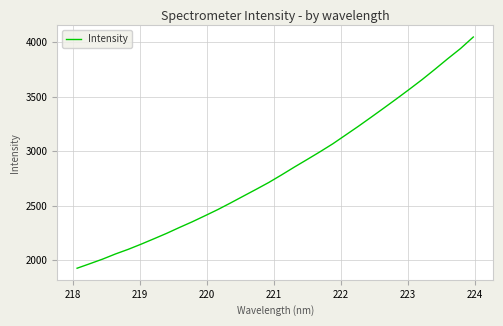

What is the difference between the maximum and minimum values?

2120.3